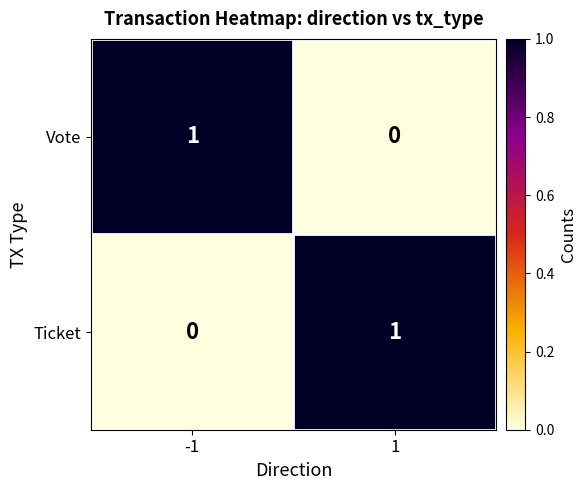

Reading left to right, transcribe all the data shown in this chart.

Vote: -1=1	1=0
Ticket: -1=0	1=1